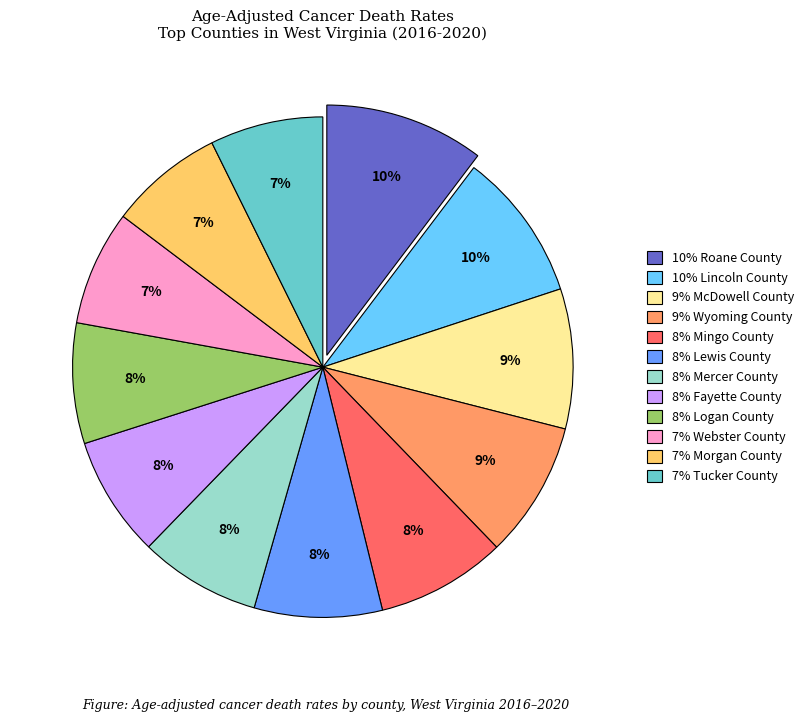

Is there any slice that represents more than half of the pie?

No